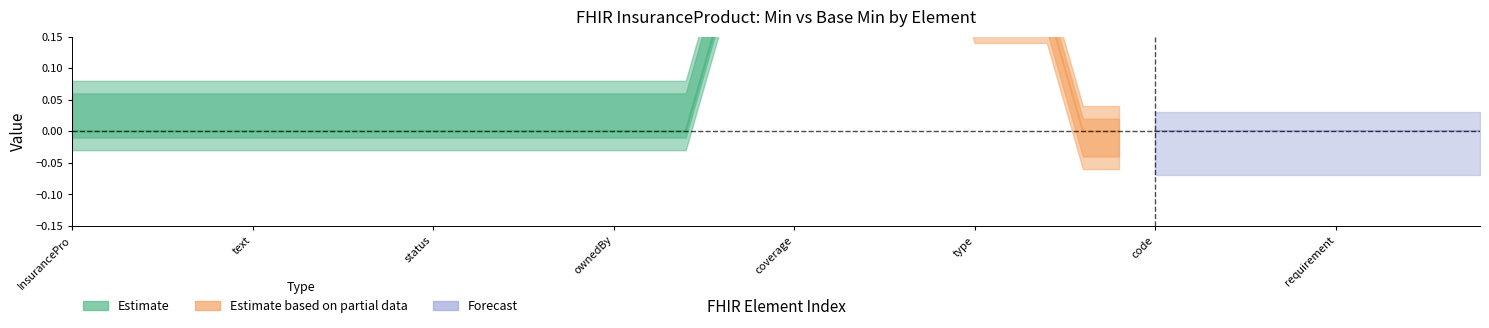

How many lines are shown in the chart?

2